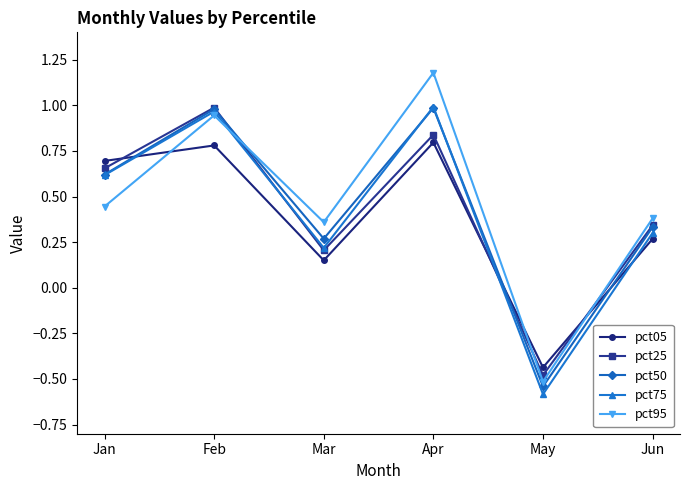

Where is the first local maximum for pct75?

Feb